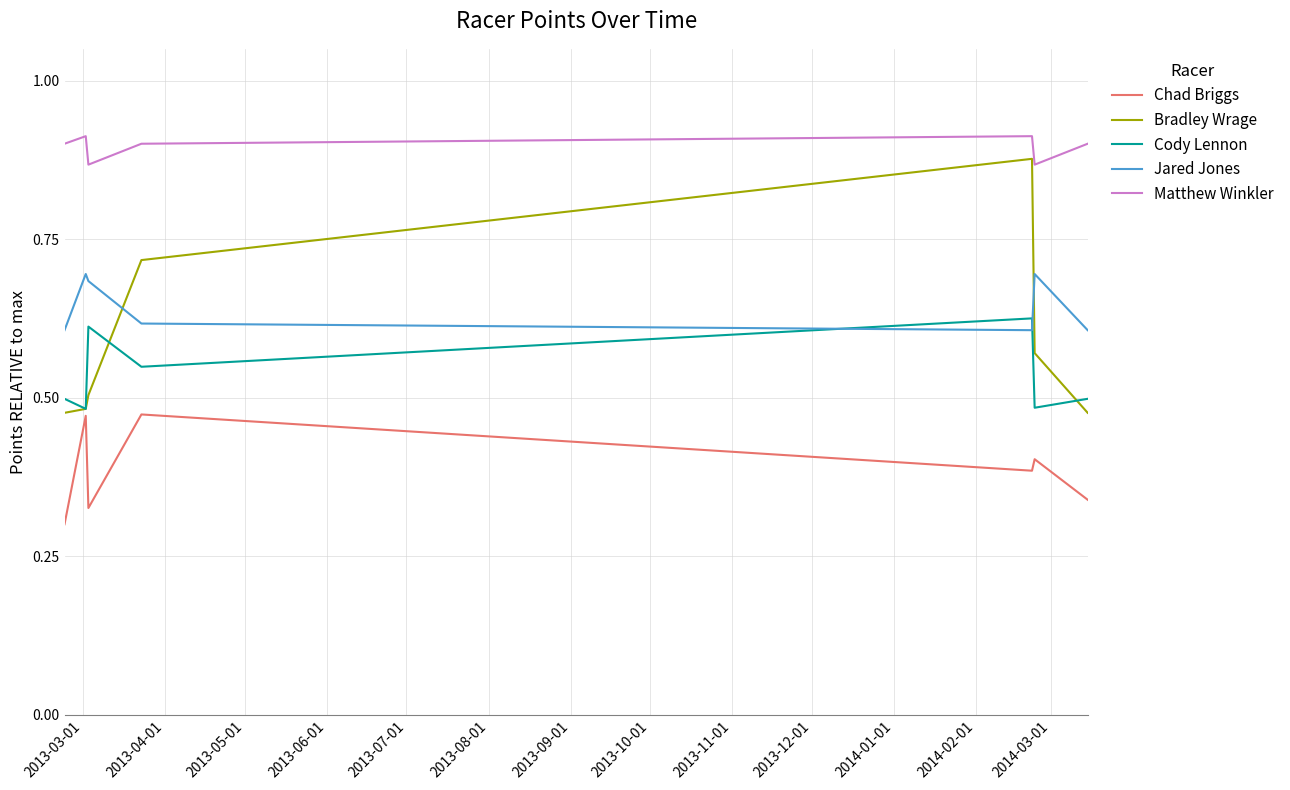

Which series has the largest total across all categories?

Matthew Winkler